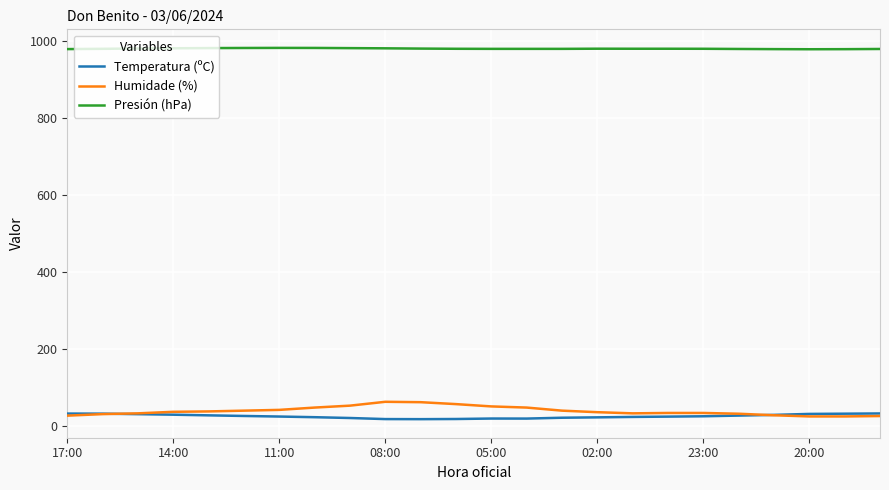

What are all the series names shown in the legend?

Temperatura (ºC), Humidade (%), Presión (hPa)